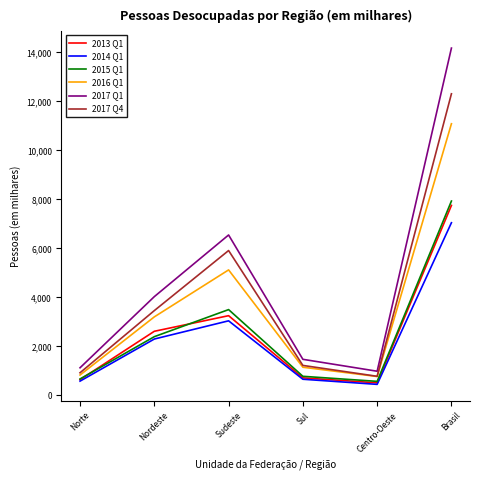

Which series has the largest total across all categories?

2017 Q1